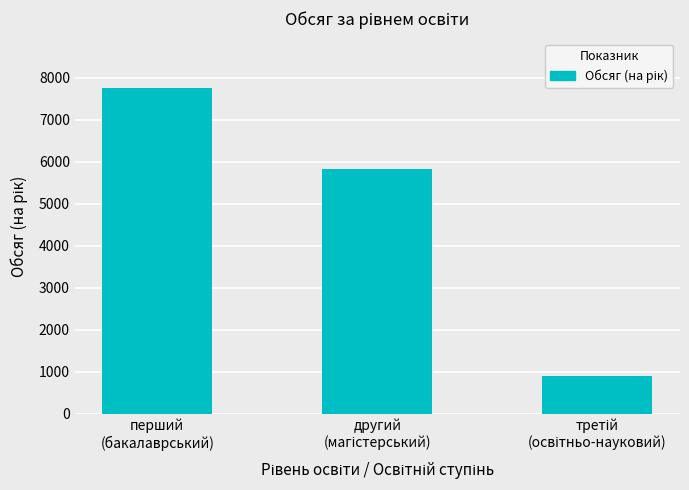

Which category has the highest value across all series?

перший
(бакалаврський)